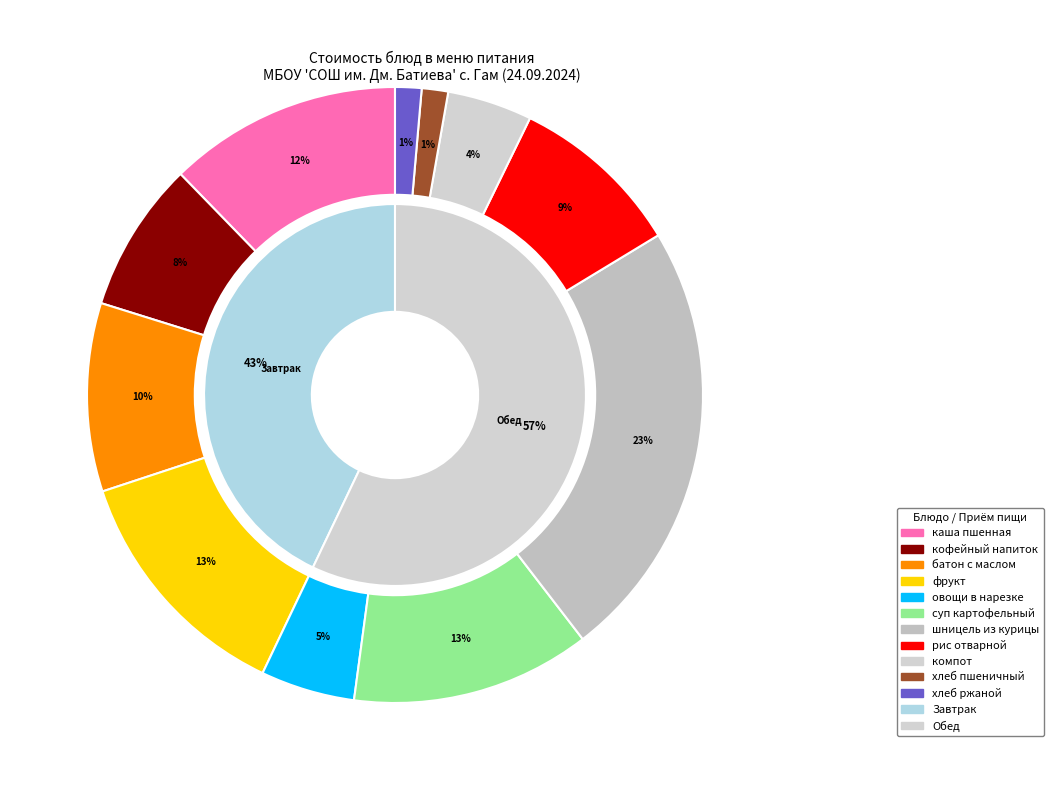

What is the ratio of the value at фрукт to the value at каша пшенная?

1.0